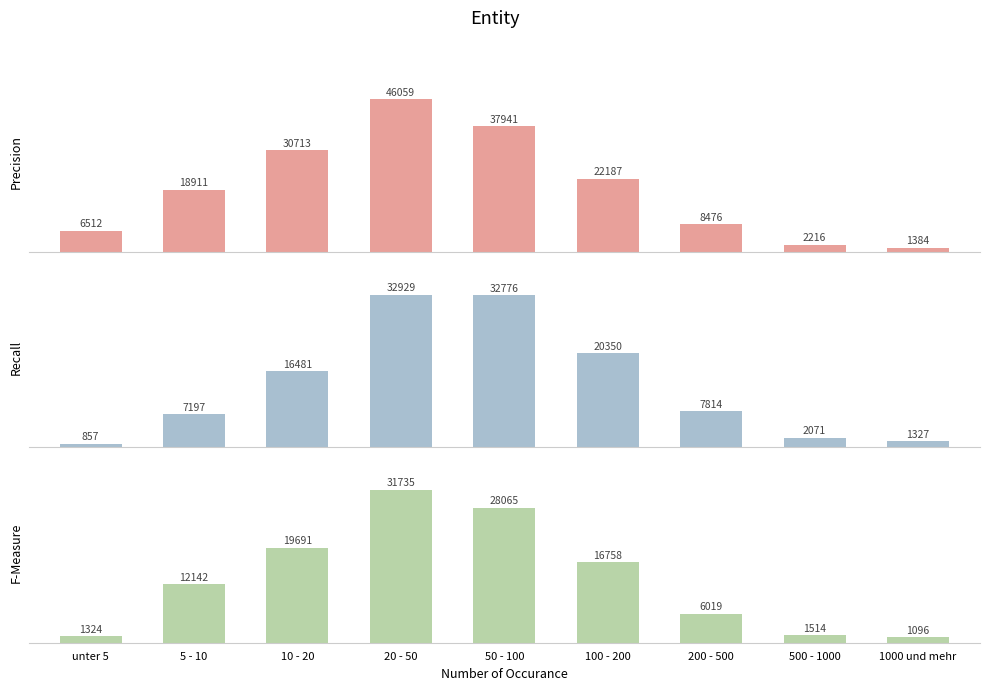

Is the value of Betriebe (Dauergruenland) at 500 - 1000 greater than the value of Betriebe (Insgesamt) at 5 - 10?

No